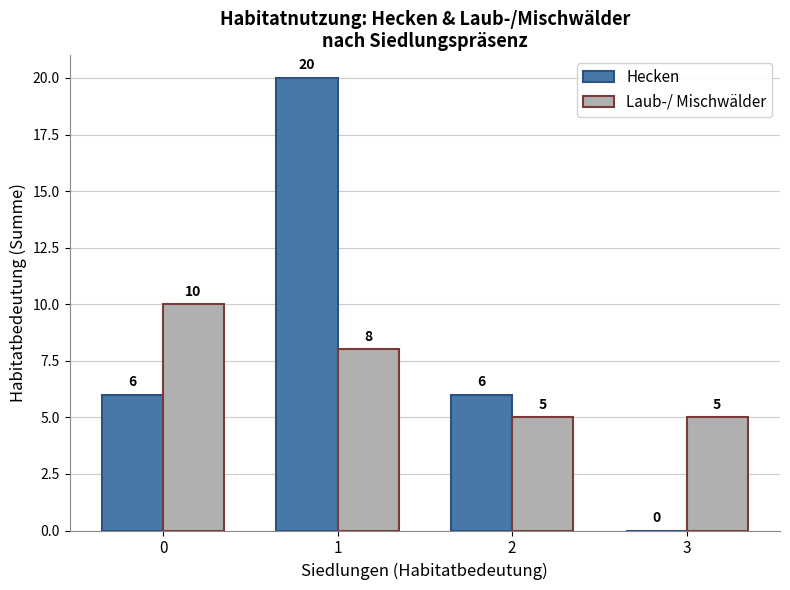

Does the chart contain stacked bars?

No